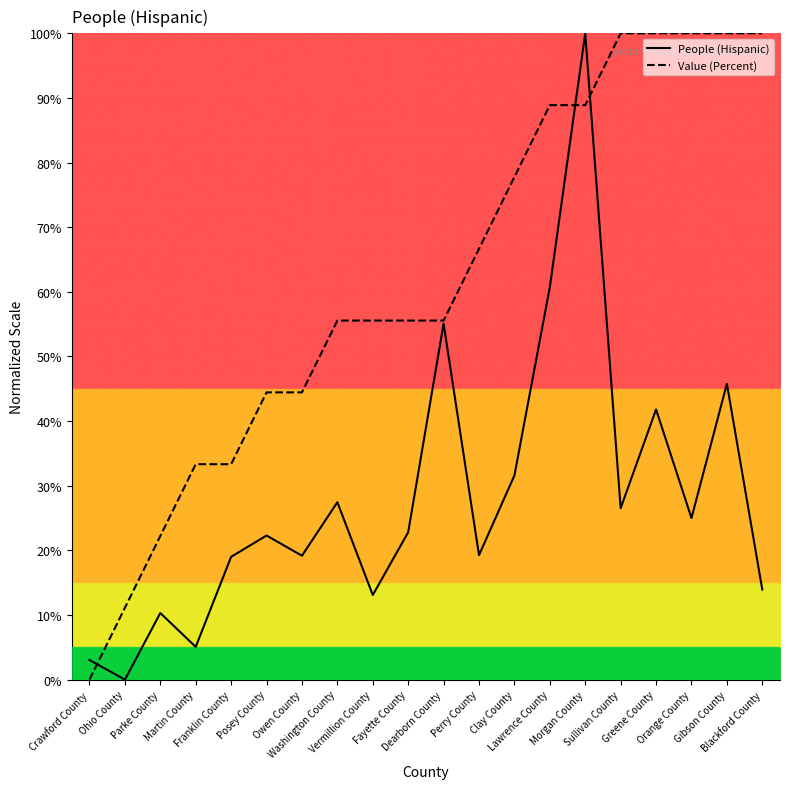

Where is People (Hispanic) nearest to the value 50?

Gibson County